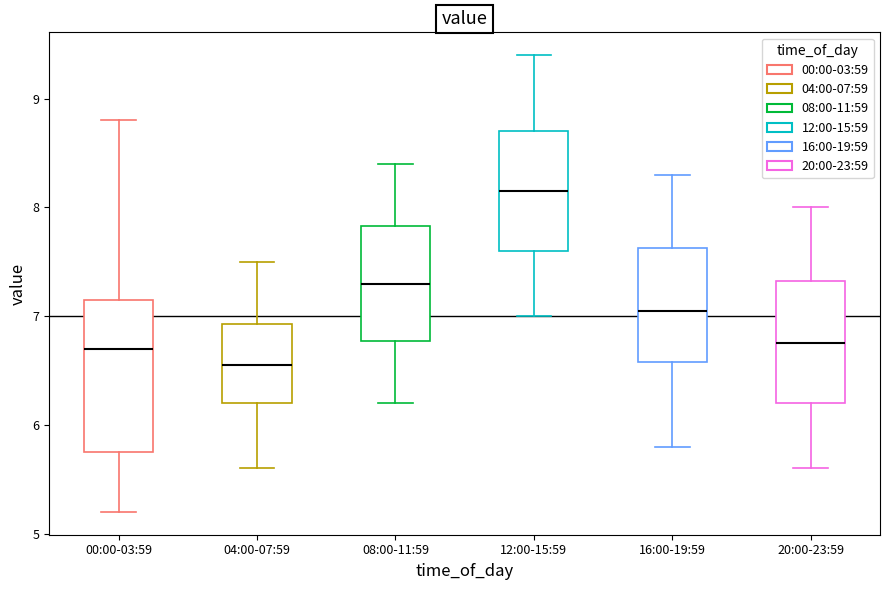

Comparing the boxes themselves (not the whiskers), which one is the tallest?

00:00-03:59